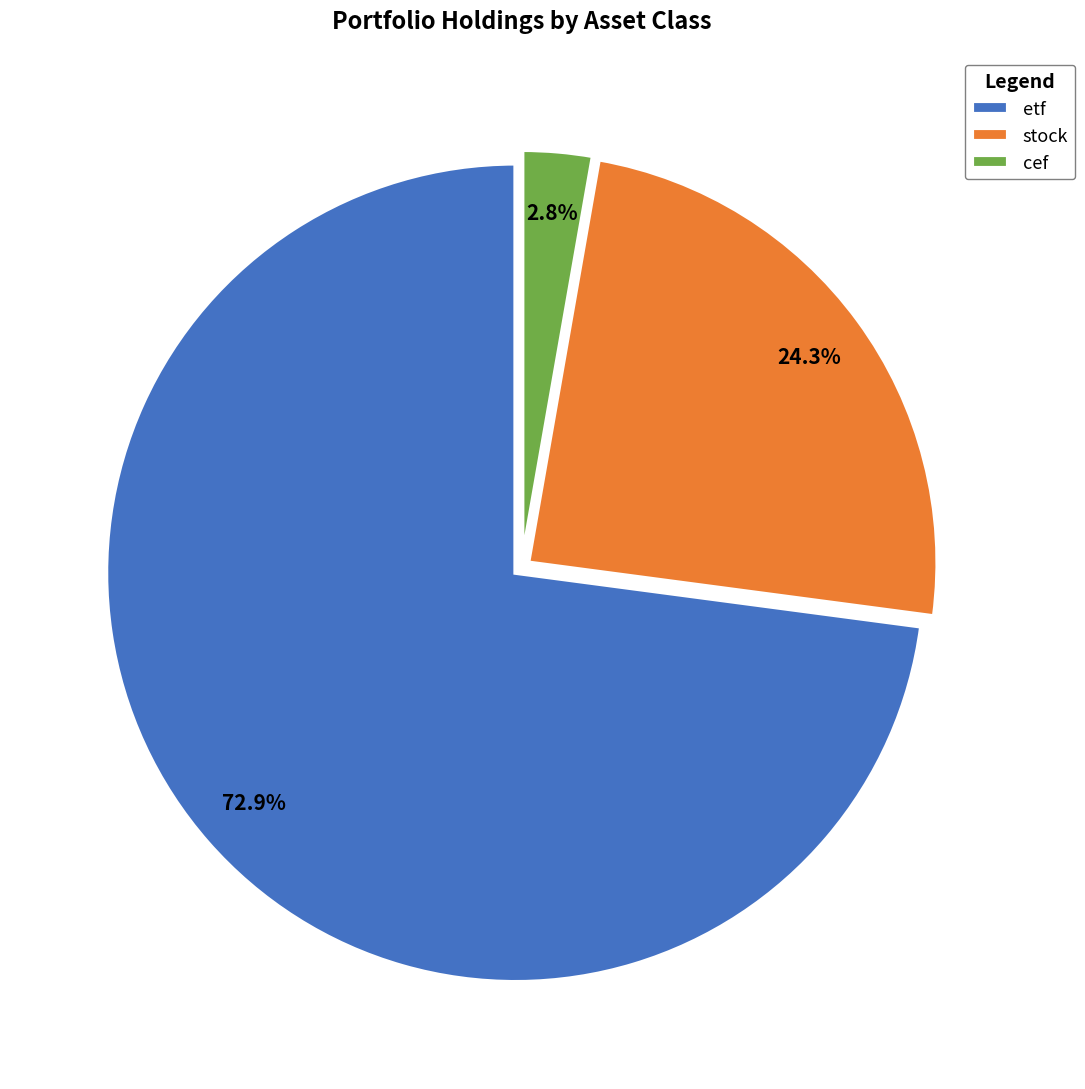

What is the ratio of the value at stock to the value at etf?

0.3